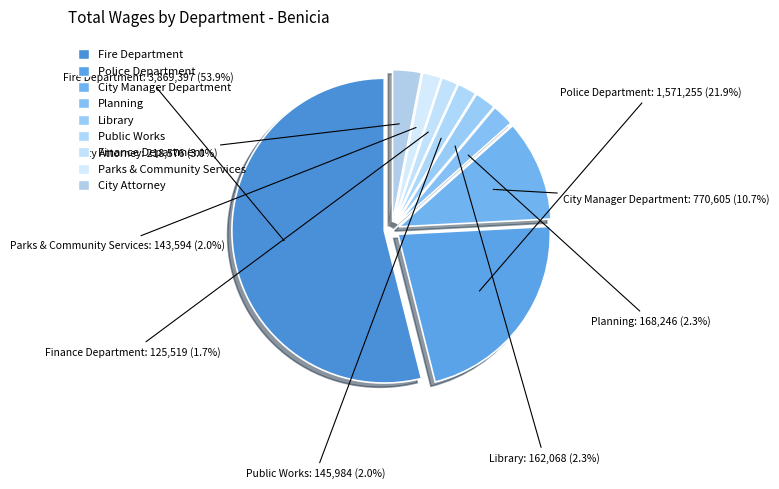

Rank the categories by value from lowest to highest.

Finance Department, Parks & Community Services, Public Works, Library, Planning, City Attorney, City Manager Department, Police Department, Fire Department